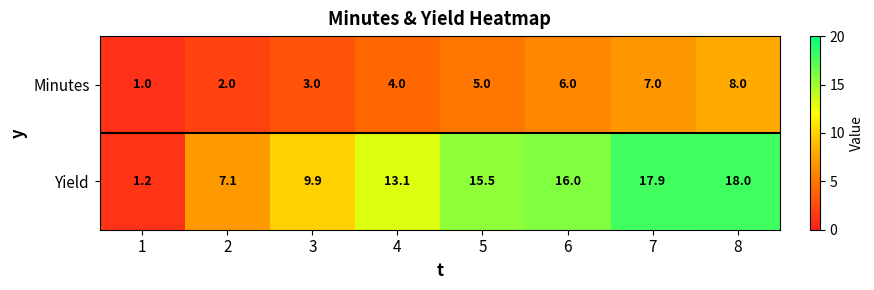

Count the number of data series in this chart.

2